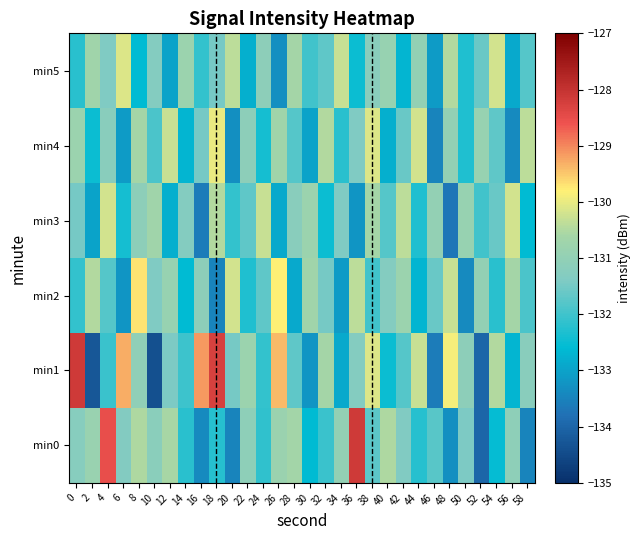

Rank the series by their maximum value, from highest to lowest.

min1, min0, min2, min4, min5, min3